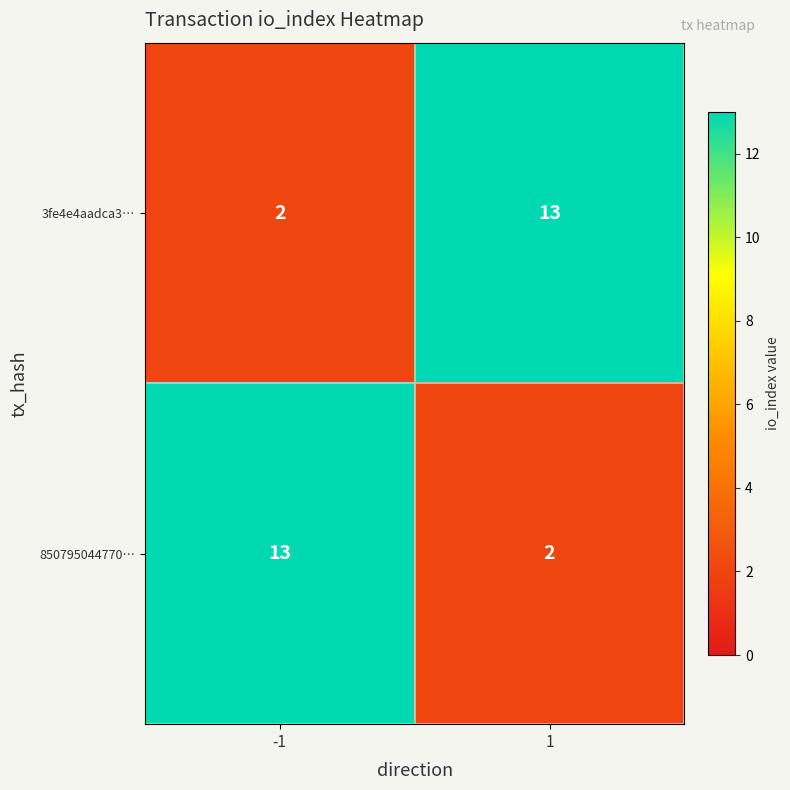

Is it true that 850795044770… equals 2 at 1?

True